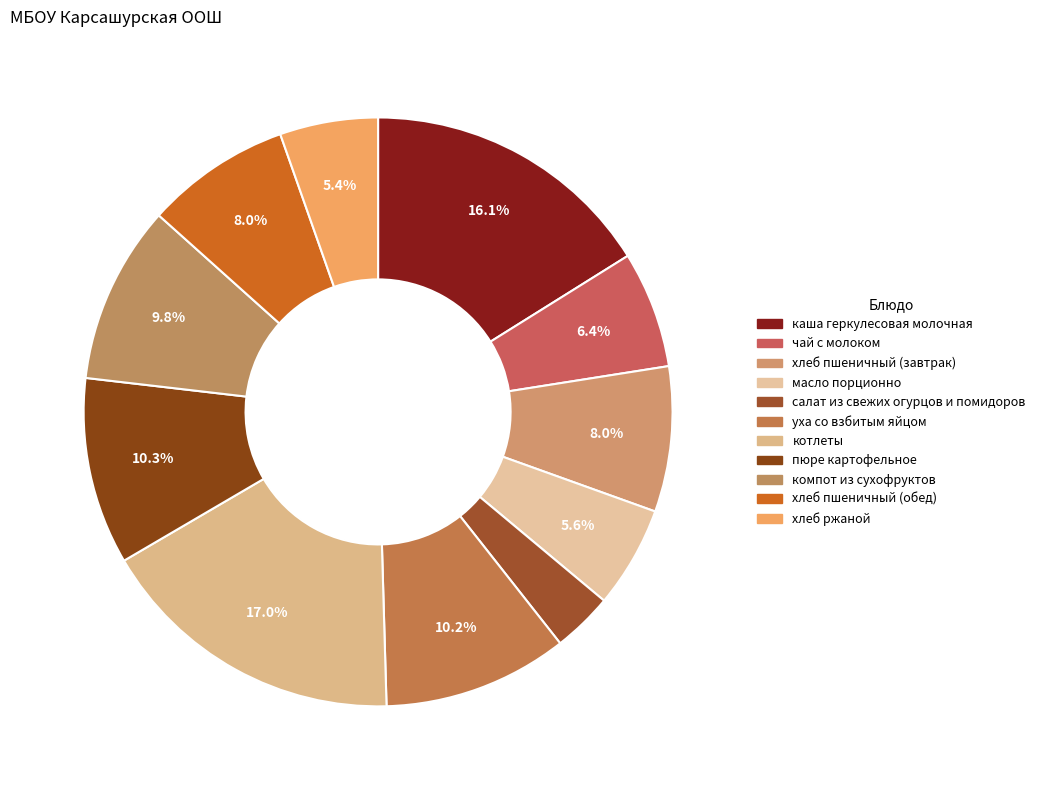

Is it true that пюре картофельное is 10% of the pie?

True